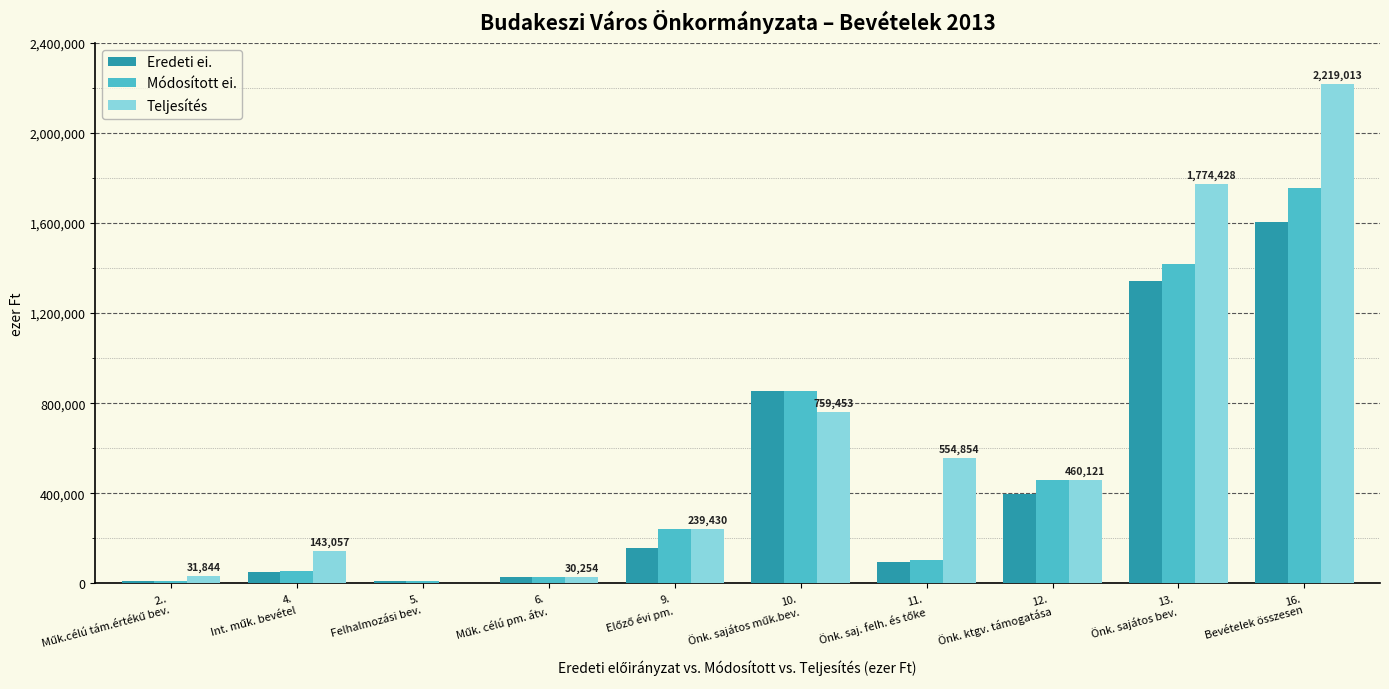

What is the sum of all Teljesítés values?

6212454